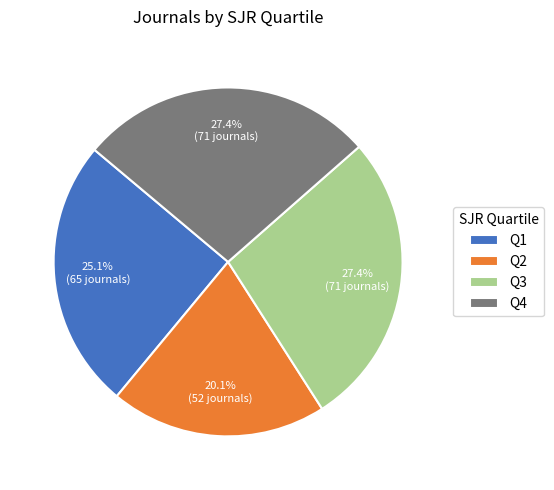

What percentage is the Q1 slice, to the nearest percent?

25%